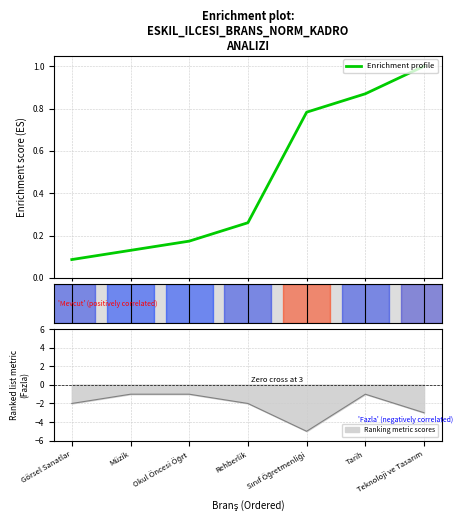

True or false: the data has more than 2 interior local peaks.

False